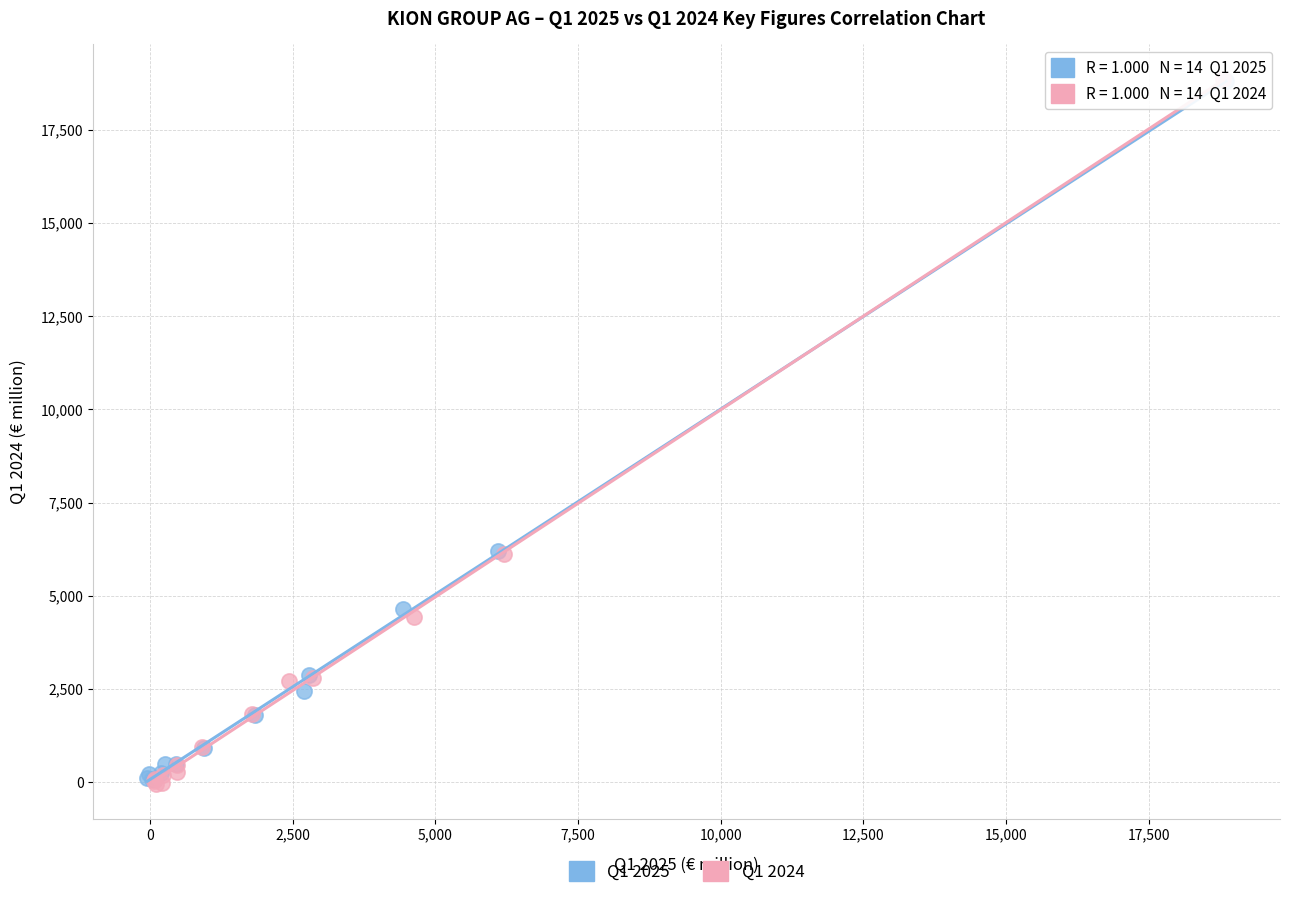

Which series has the widest spread of Y values?

Q1 2024